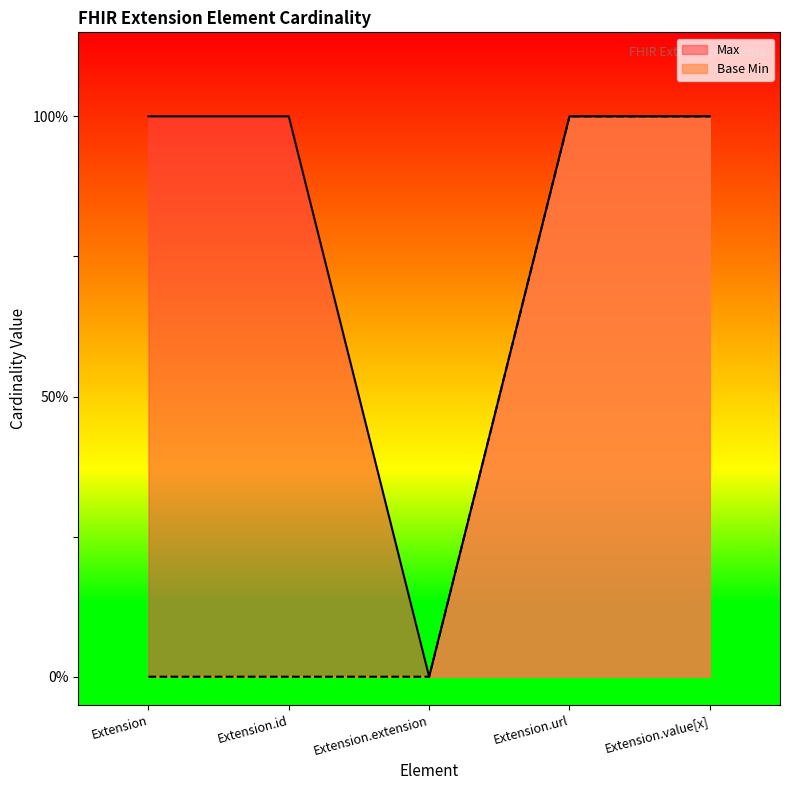

True or false: Max and Base Min cross at least once.

False